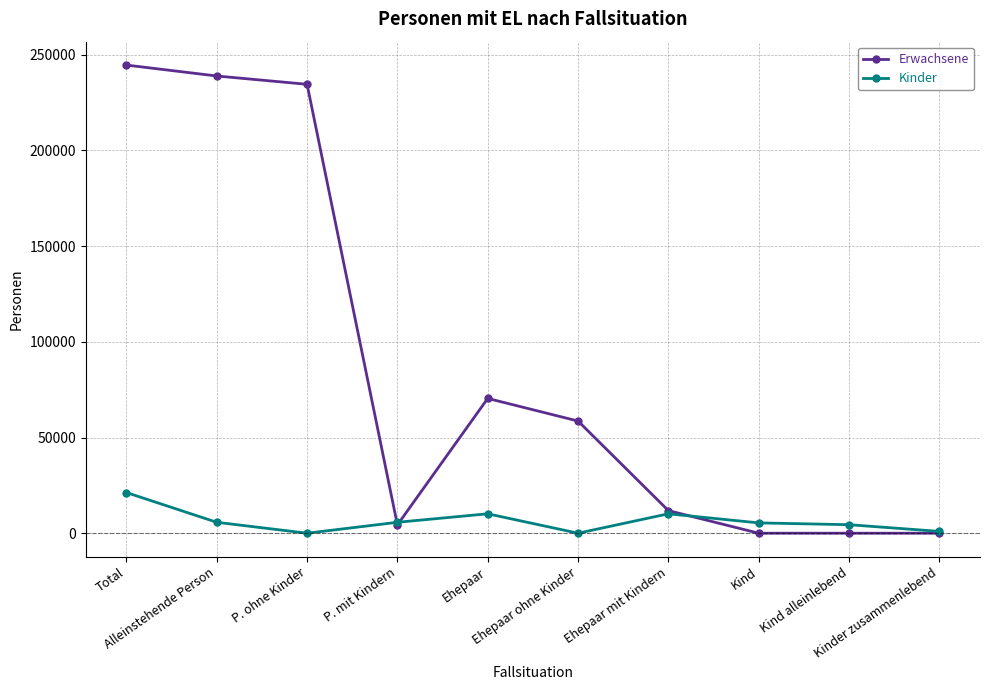

Between Kind and Kinder zusammenlebend, which series saw the biggest shift?

Kinder